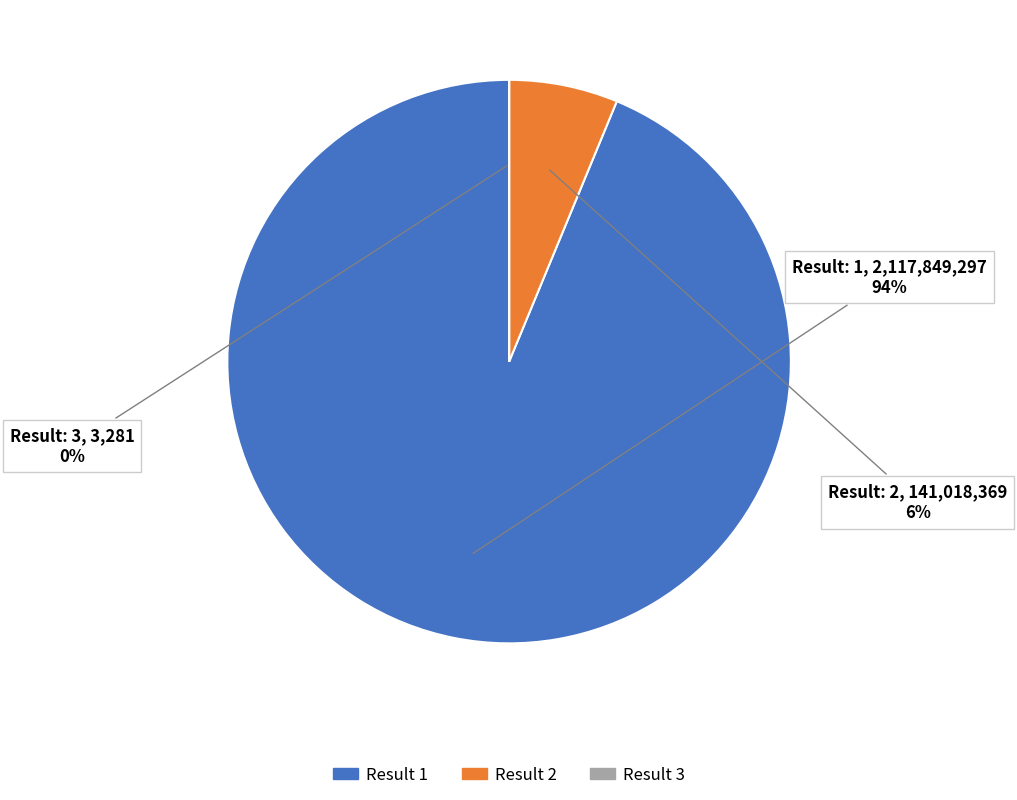

Is there a majority slice in this chart?

Yes